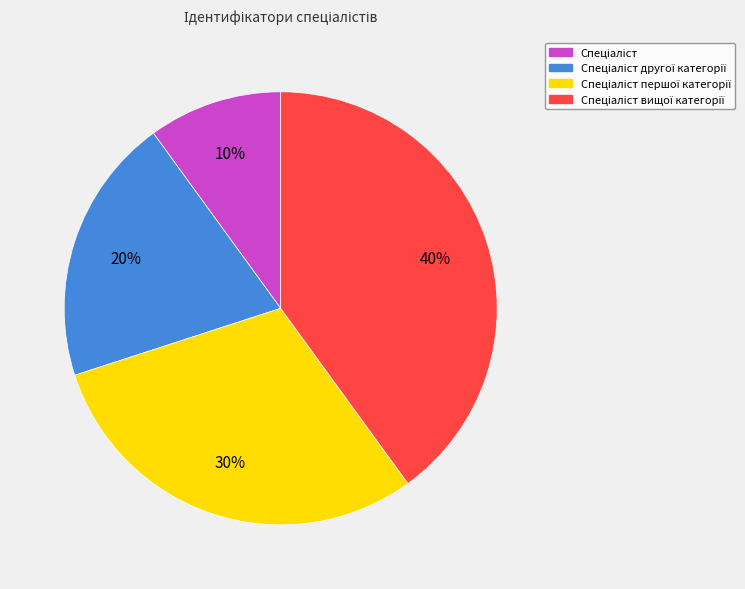

Is there a majority slice in this chart?

No